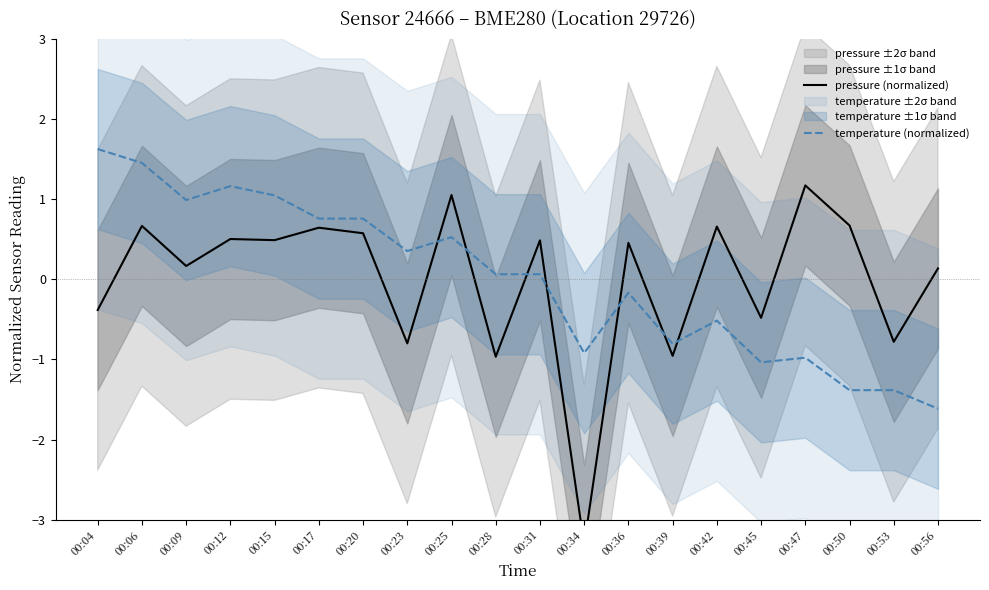

What is the value of the temperature (normalized) point at the 9th from the left?

0.5